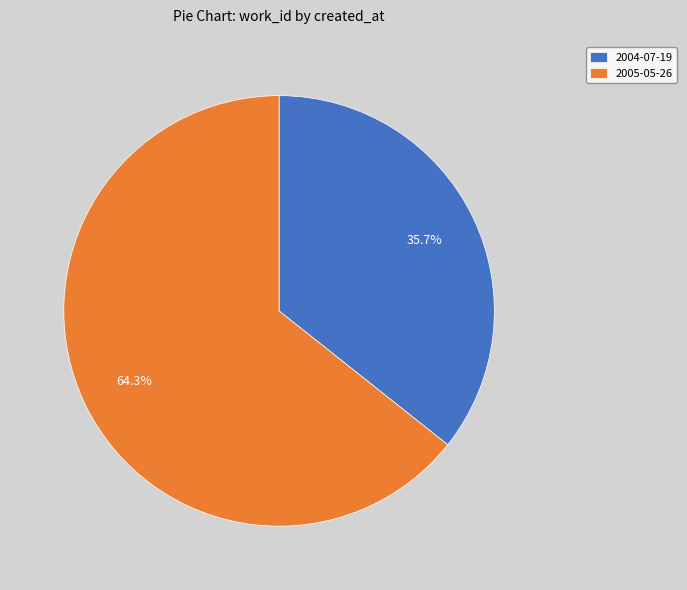

What portion of the pie excludes 2004-07-19?

64.3%